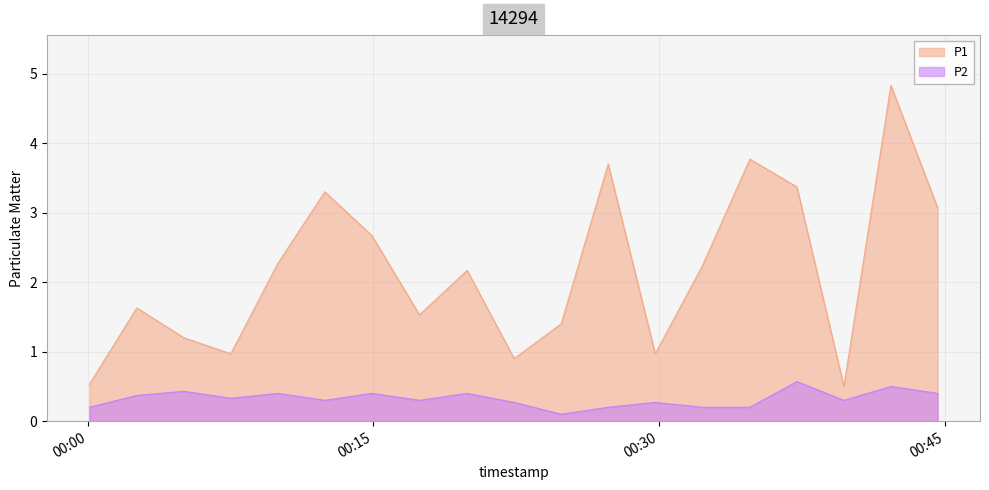

Where is P2 nearest to the value 0?

05:00